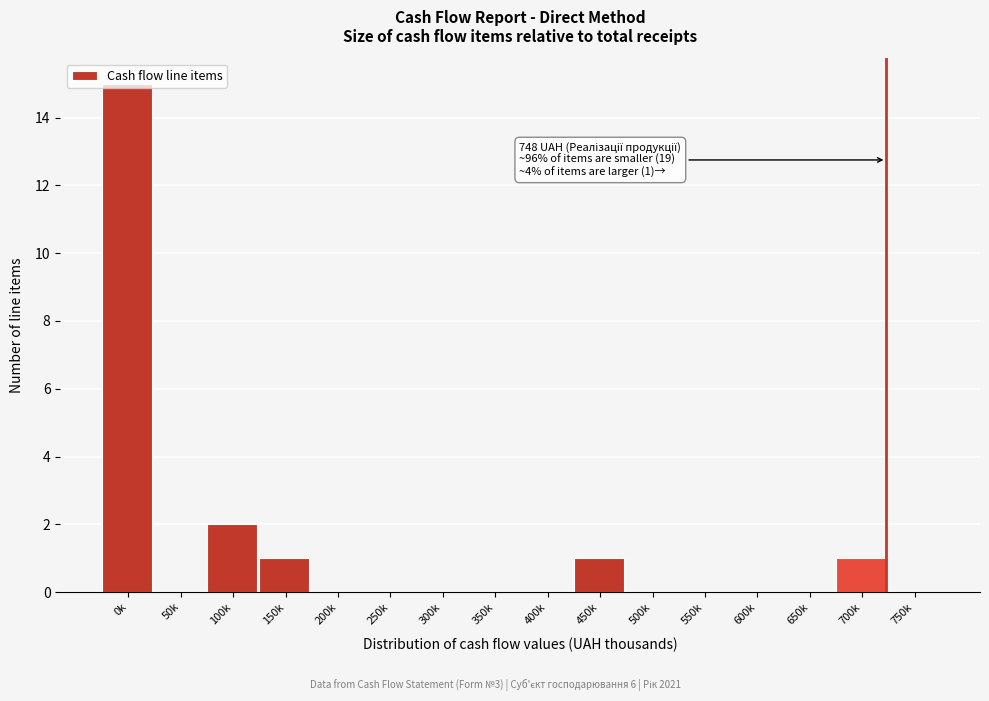

What is the sum of all values?

20